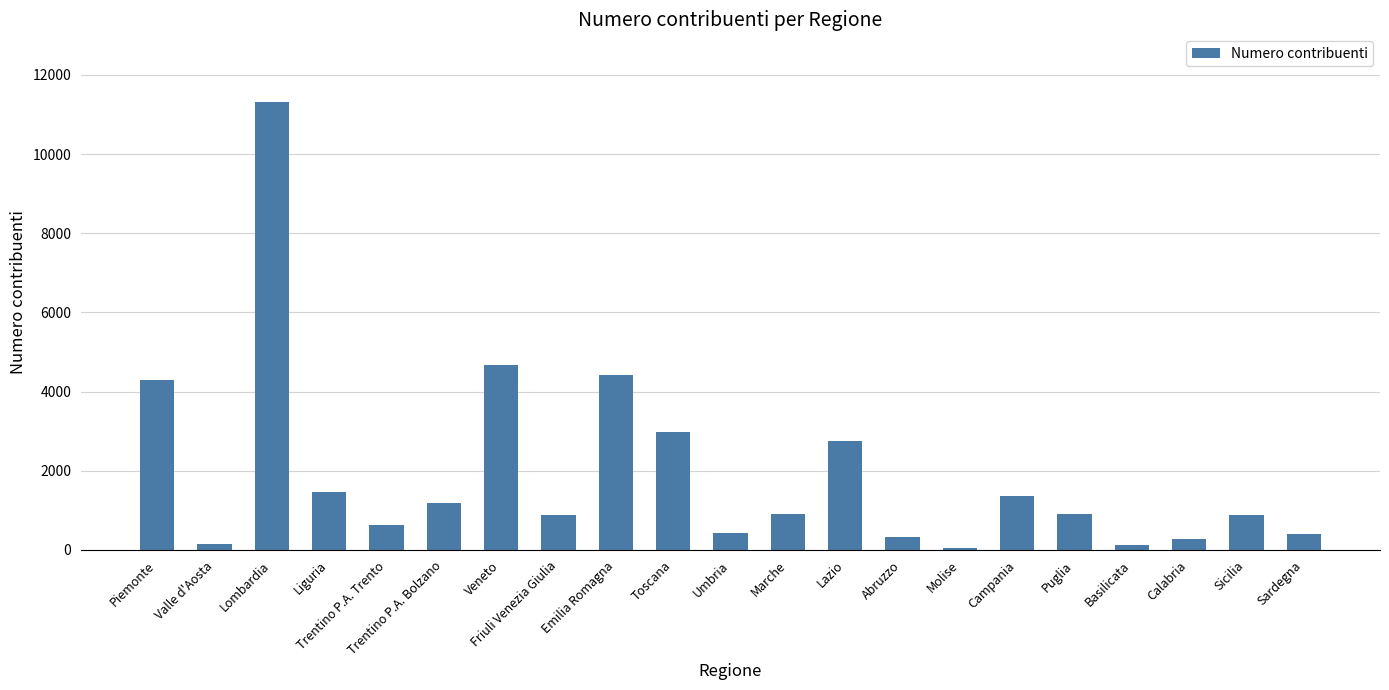

What is the difference between the maximum and second lowest values?

11210